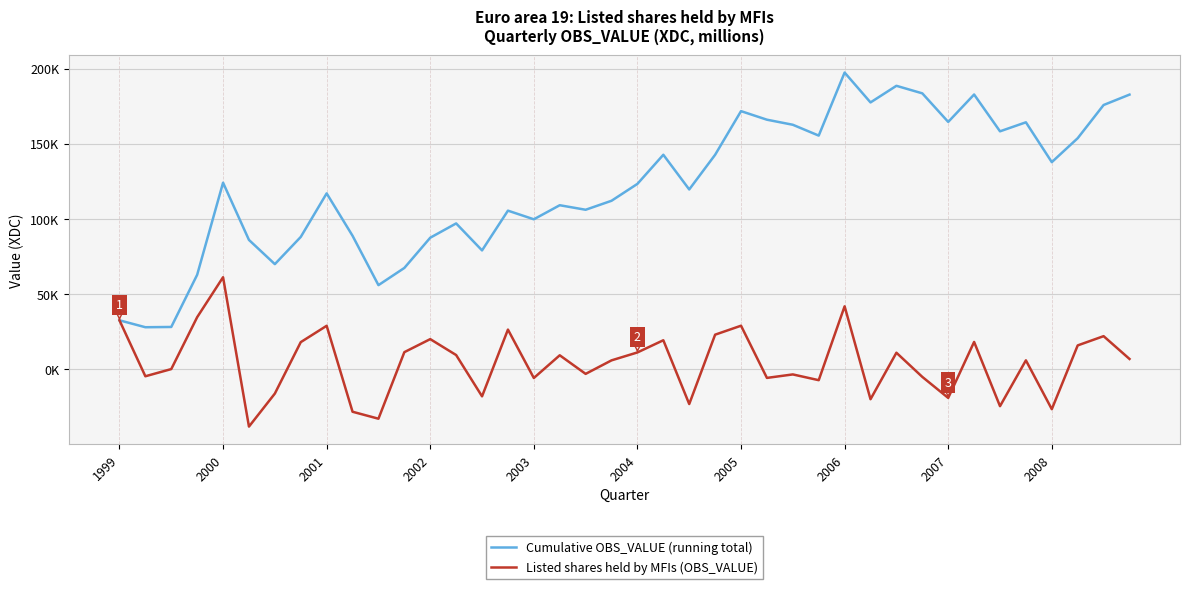

True or false: Listed shares held by MFIs (OBS_VALUE) and Cumulative OBS_VALUE (running total) intersect in this chart.

False